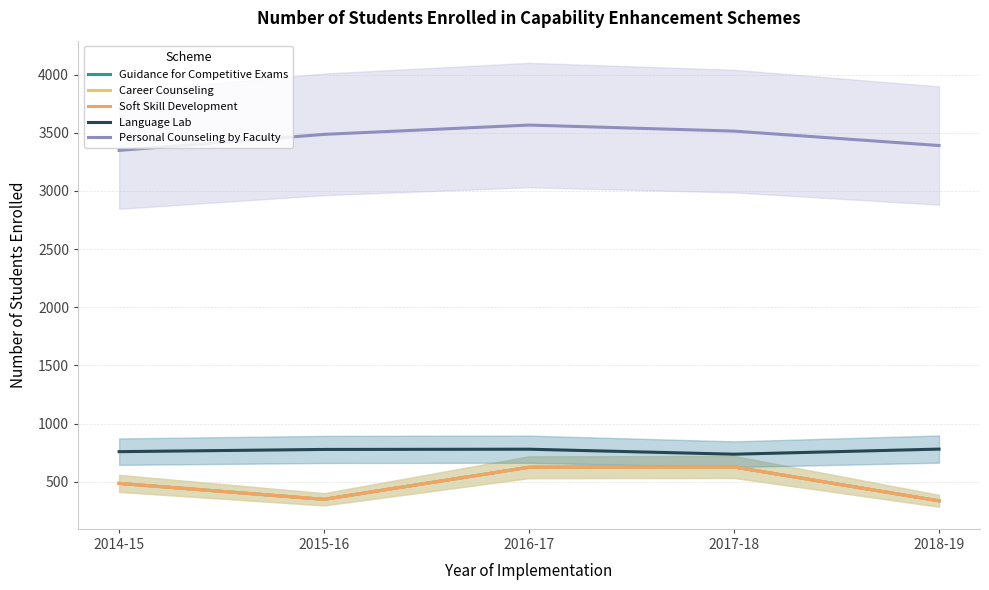

Reading right to left, extract all data points from this chart.

Guidance for Competitive Exams: 2018-19=335	2017-18=626	2016-17=624	2015-16=348	2014-15=485
Career Counseling: 2018-19=335	2017-18=626	2016-17=624	2015-16=348	2014-15=485
Soft Skill Development: 2018-19=335	2017-18=626	2016-17=624	2015-16=348	2014-15=485
Language Lab: 2018-19=780	2017-18=736	2016-17=779	2015-16=777	2014-15=758
Personal Counseling by Faculty: 2018-19=3391	2017-18=3515	2016-17=3567	2015-16=3487	2014-15=3349